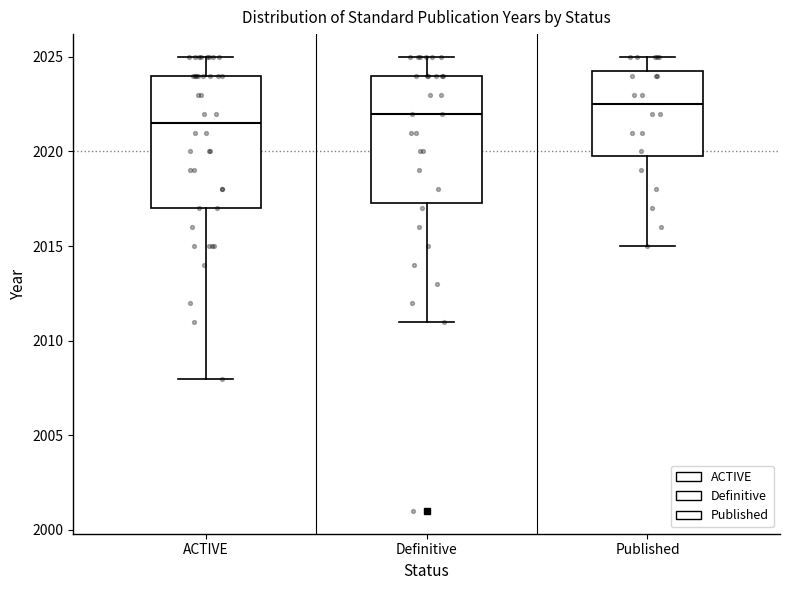

Reading left to right, read every box against the y-axis: the position of its median line, the range the box covers, and the ends of its whiskers. The values are not printed on the chart, so give them approximately, as read against the axis.

ACTIVE: median 2021.5, box 2017.0 to 2024.0, whiskers 2008.0 to 2025.0
Definitive: median 2022.0, box 2017.5 to 2024.0, whiskers 2011.0 to 2025.0
Published: median 2022.5, box 2020.0 to 2024.5, whiskers 2015.0 to 2025.0